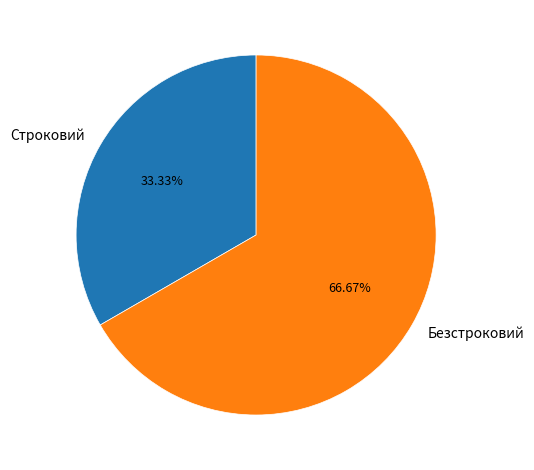

Is there a majority slice in this chart?

Yes